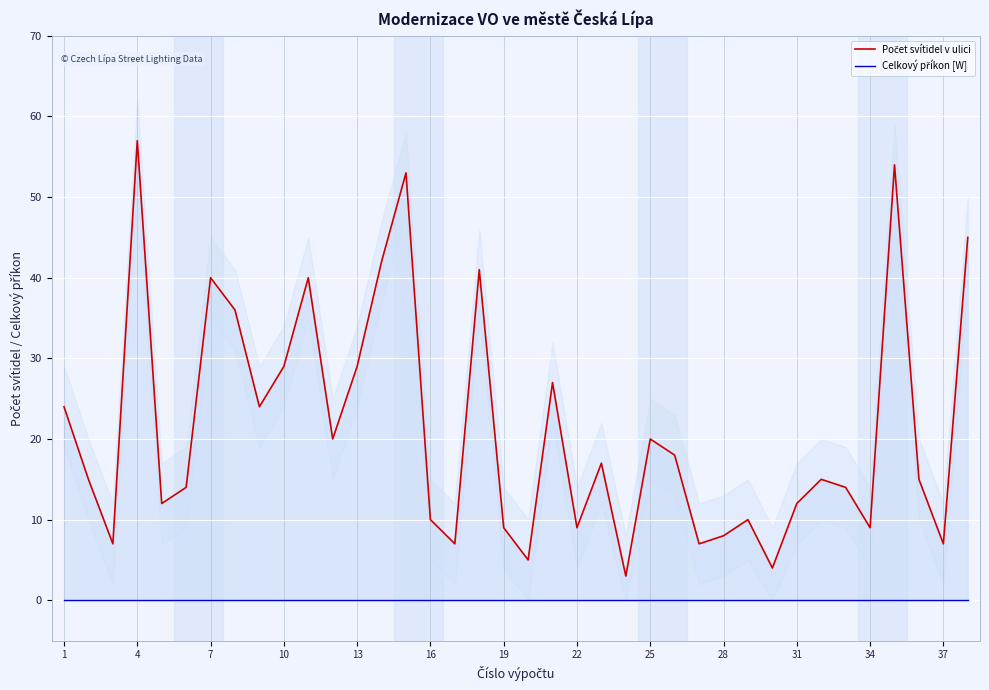

What are all the series names shown in the legend?

Počet svítidel v ulici, Celkový příkon [W]